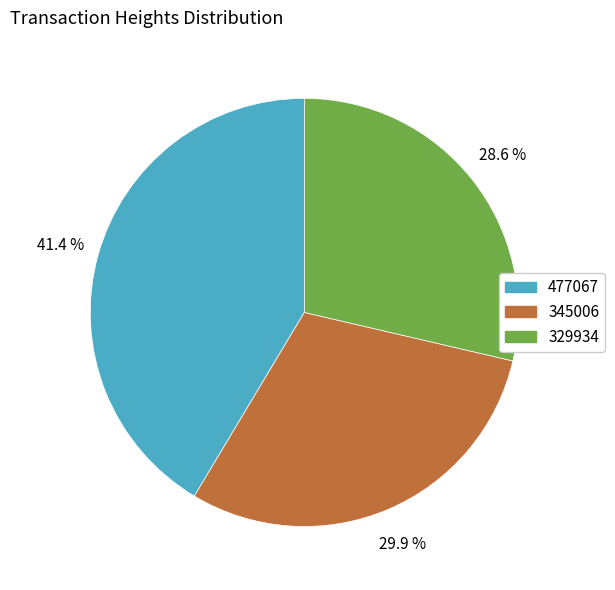

Rank the categories by value from lowest to highest.

329934, 345006, 477067